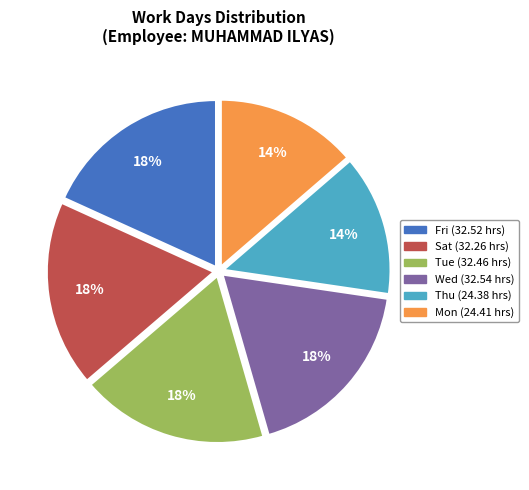

To the nearest percent, what is the average slice percentage?

17%